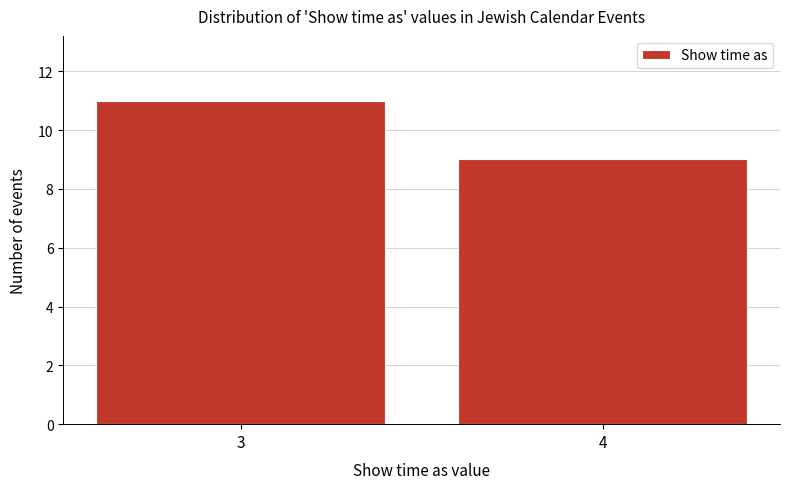

Reading right to left, list all the values displayed in this chart.

9	11